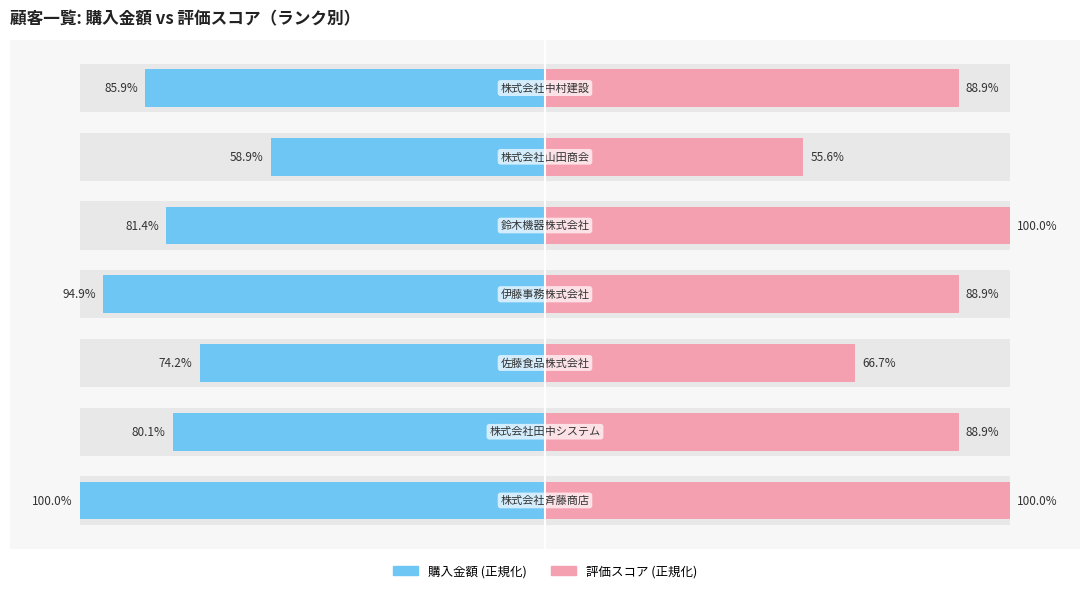

How many bars are there in each group?

2